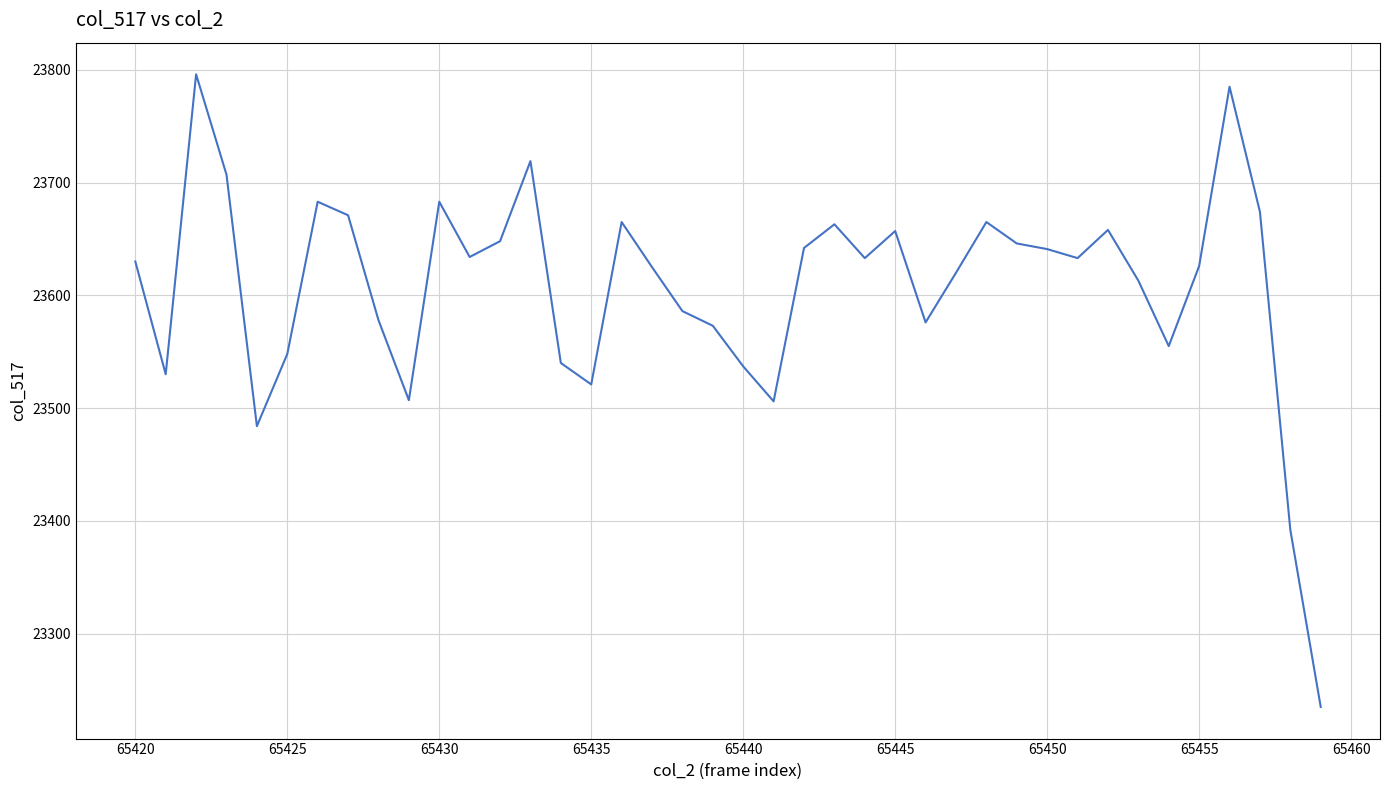

What is the difference between the maximum and minimum values?

561